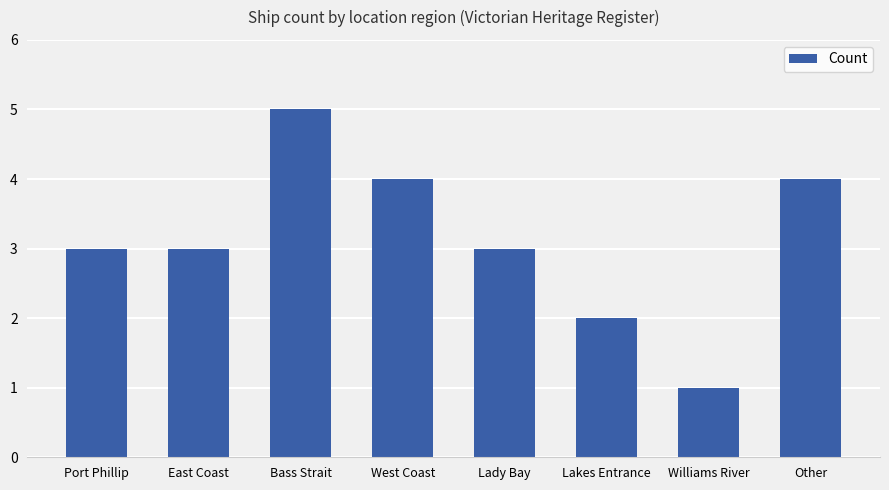

The value at East Coast is 3. True or false?

True